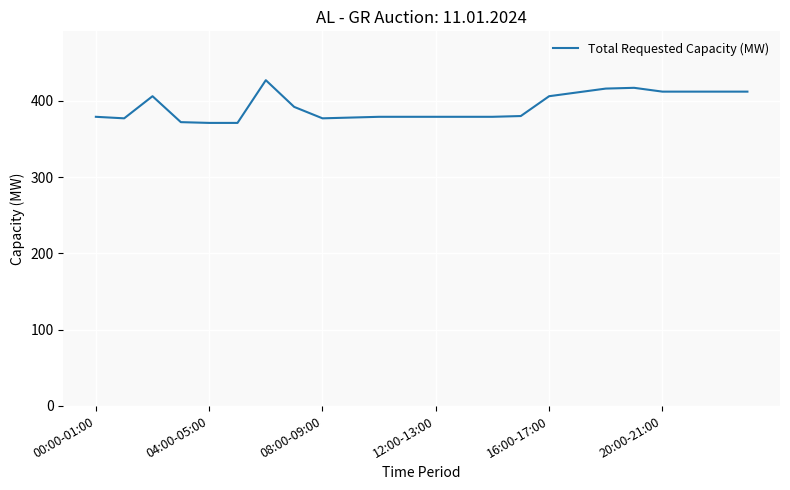

Does the chart have visible grid lines?

Yes